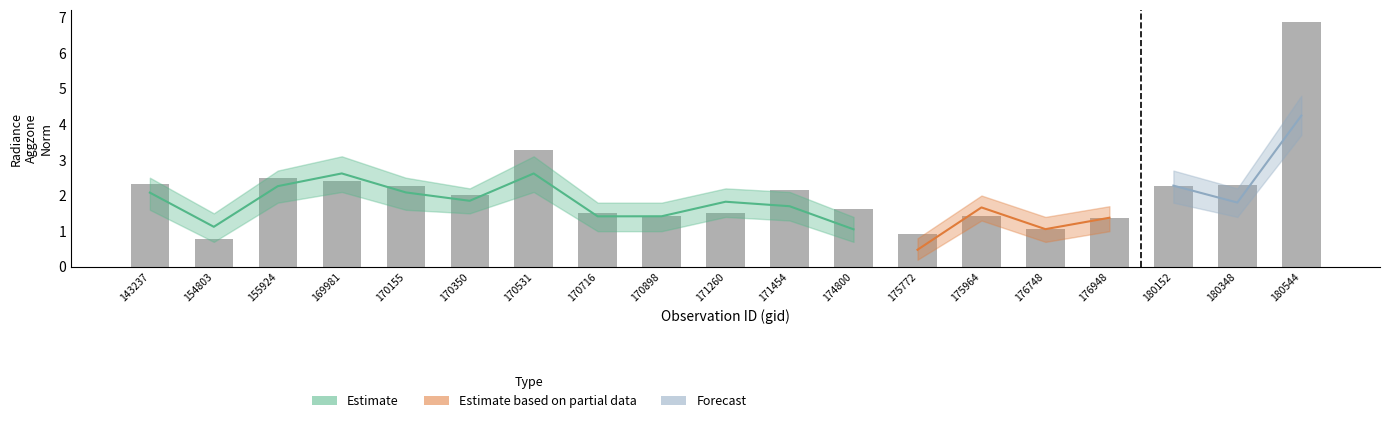

Does the chart contain stacked bars?

No